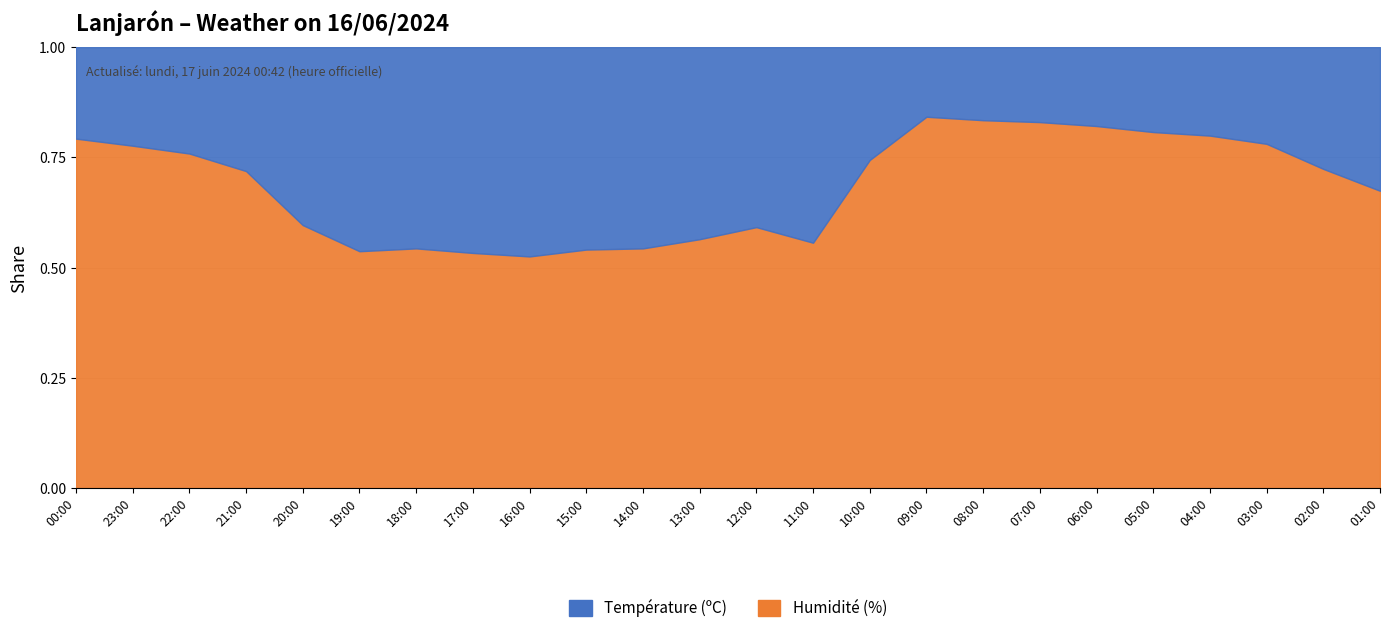

Which series has the largest range (max minus min)?

Humidité (%)